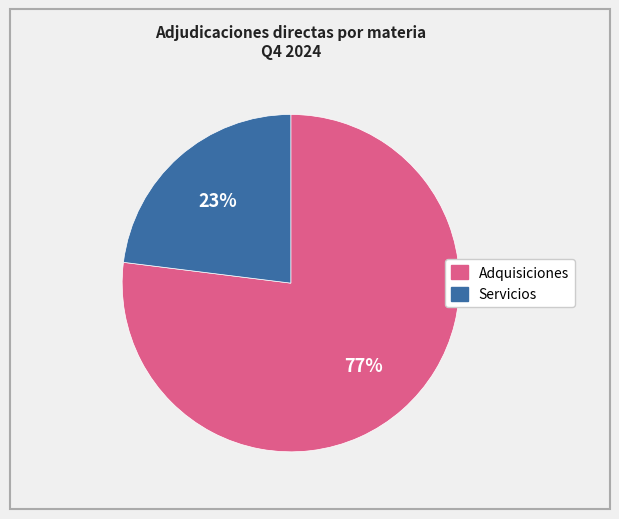

Count the number of slices in the pie.

2